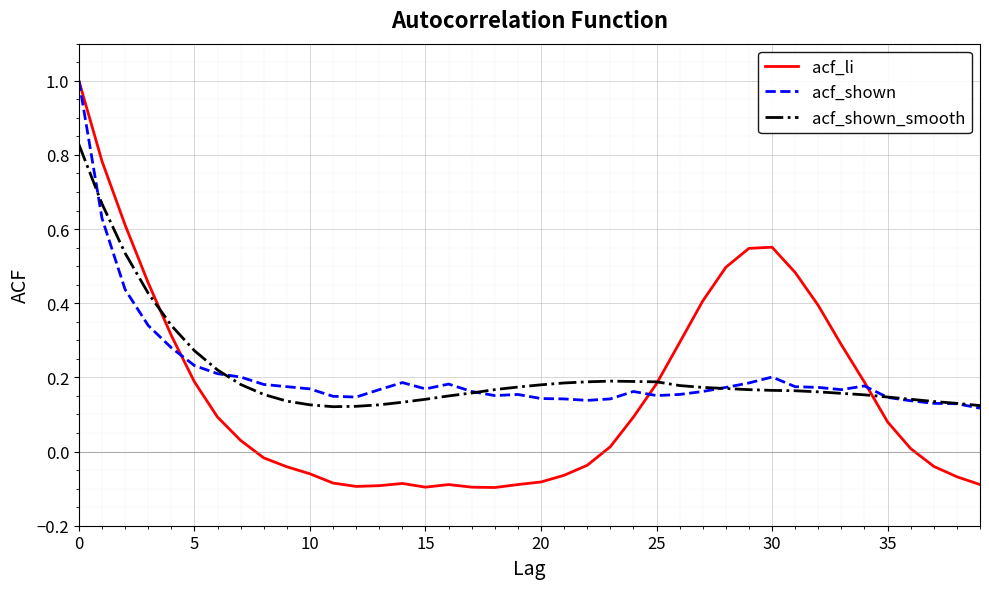

Which series has the largest range (max minus min)?

acf_li